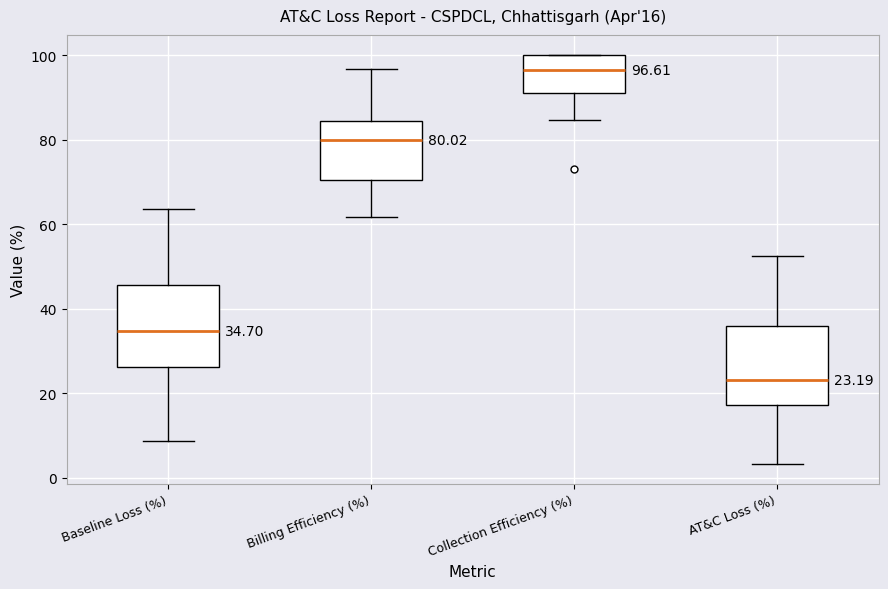

Which box's median line is the highest?

Collection Efficiency (%)